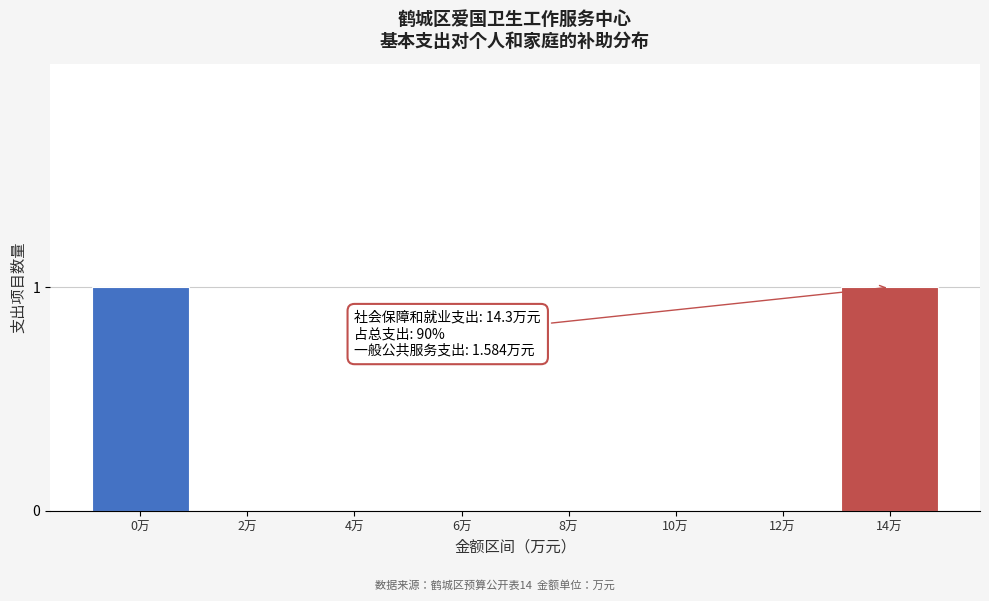

Reading left to right, transcribe all the data shown in this chart.

0万=1	2万=0	4万=0	6万=0	8万=0	10万=0	12万=0	14万=1